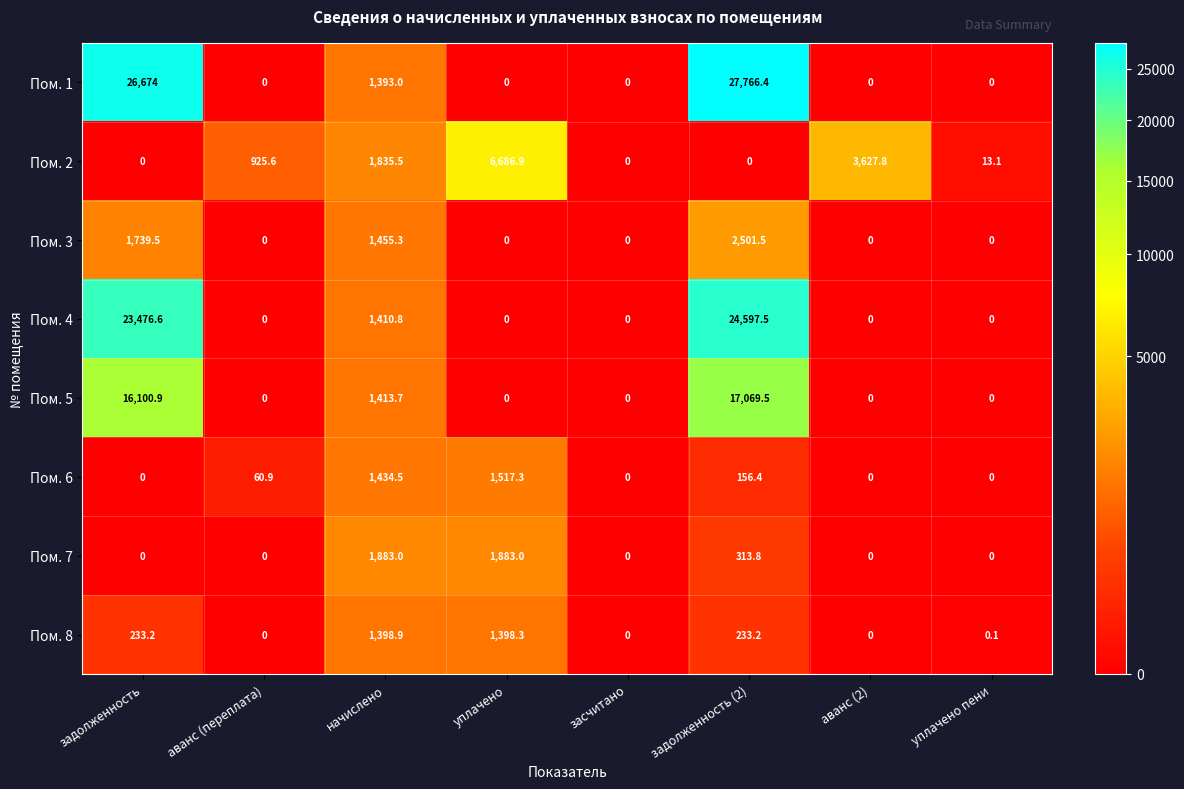

Rank the series by their maximum value, from lowest to highest.

Пом. 8, Пом. 6, Пом. 7, Пом. 3, Пом. 2, Пом. 5, Пом. 4, Пом. 1